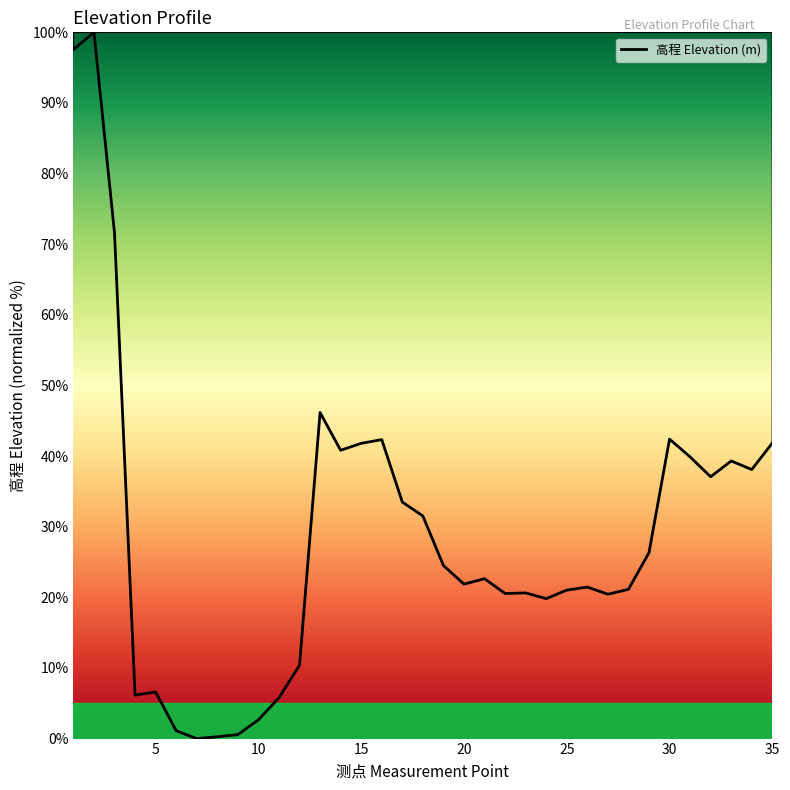

What is the maximum value shown in the chart?

100.0